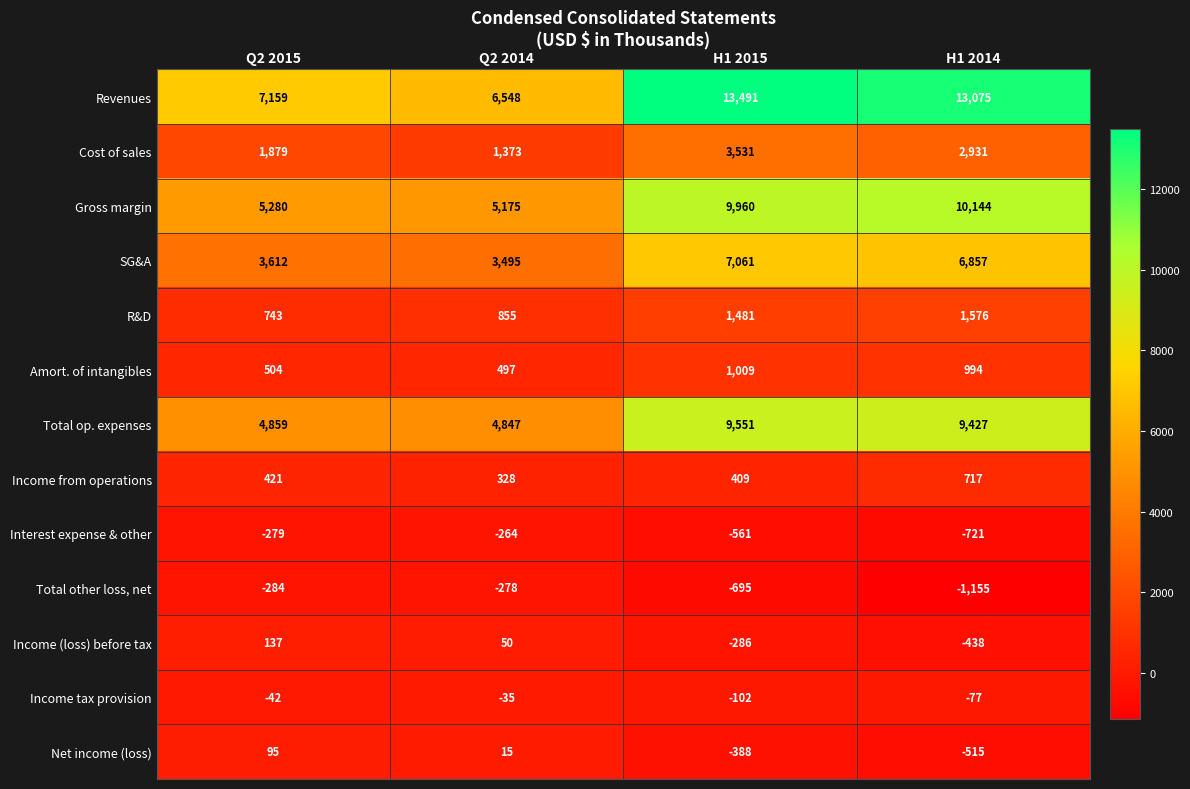

How many data points does each series have?

4